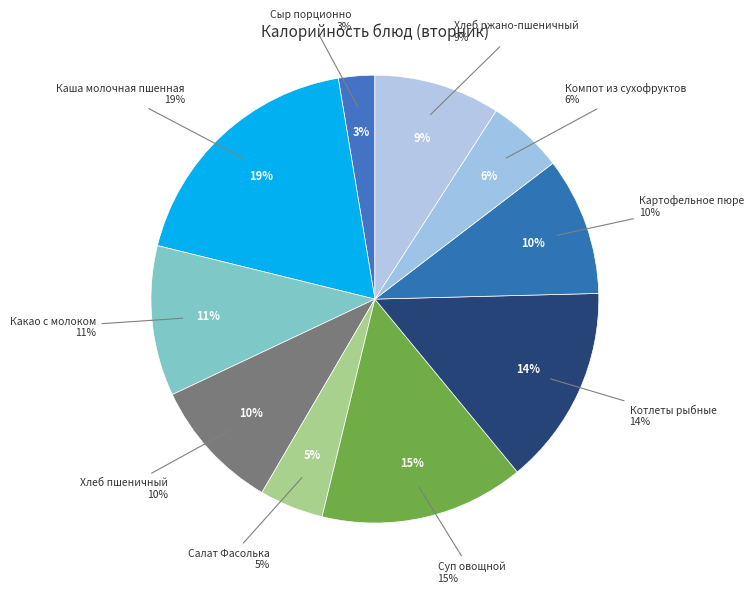

Is Хлеб пшеничный the majority of the pie?

No